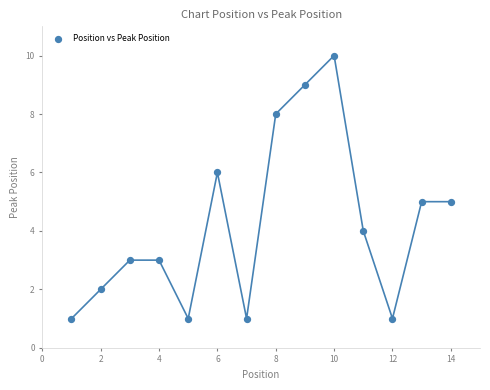

What is the range of Y values (max minus min)?

9